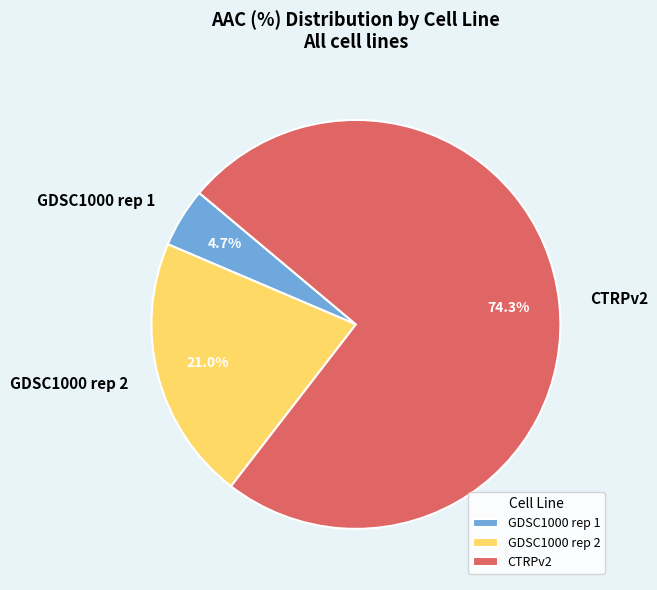

Between CTRPv2 and GDSC1000 rep 1, which is larger?

CTRPv2